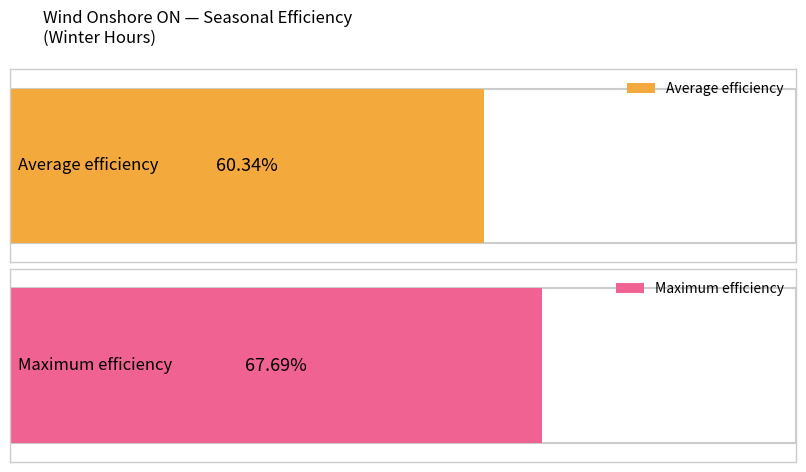

True or false: Average utilization has a value of 0.6 at Wind Onshore ON Winter 9.

True